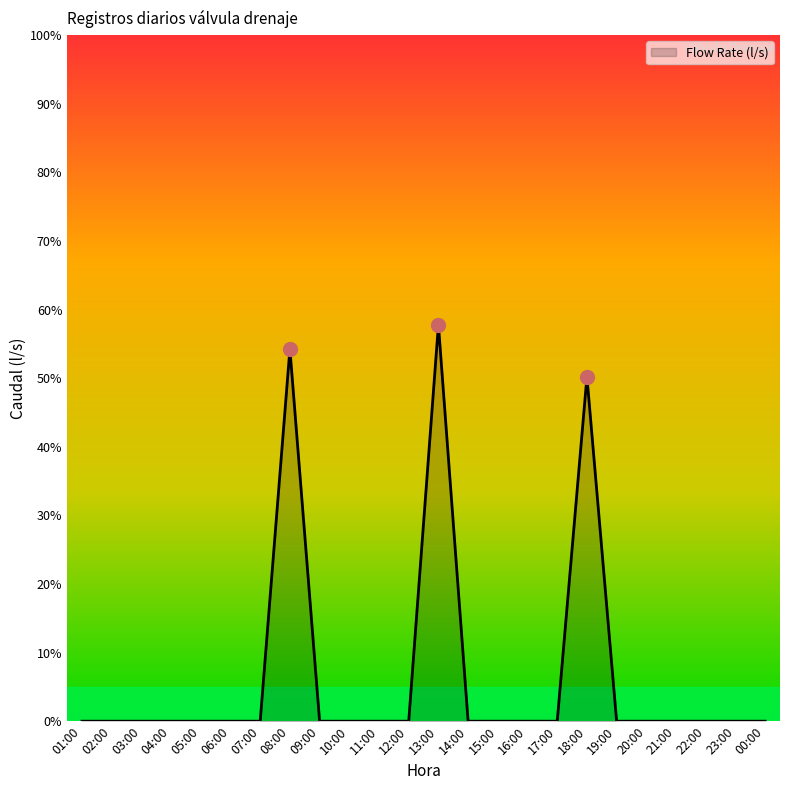

What is the change in value from 07:00 to 18:00?

+50.2